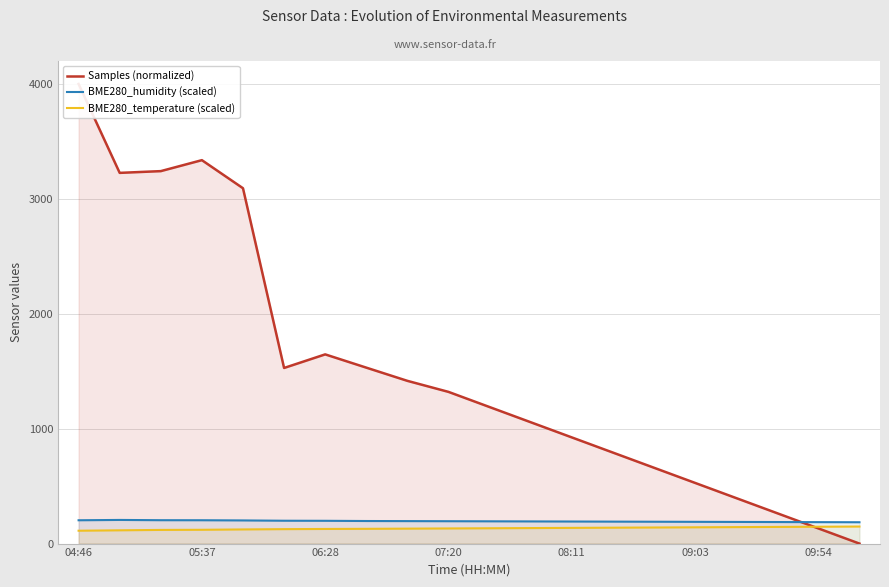

The value of BME280_temperature (scaled) at 06:28 is 81.8. True or false?

False